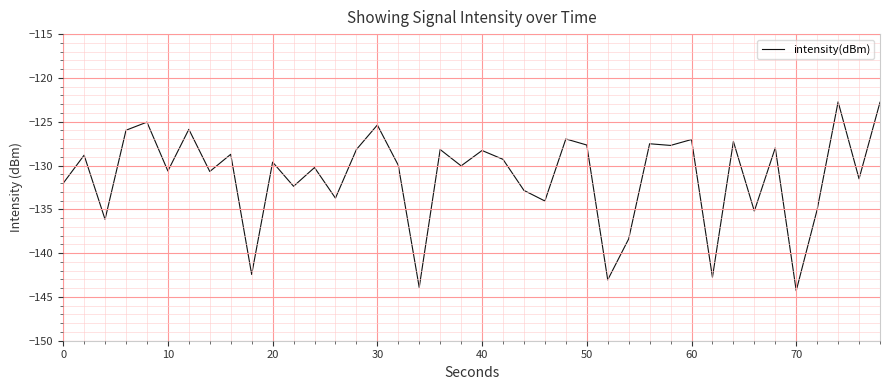

What is the smallest value displayed?

-144.3